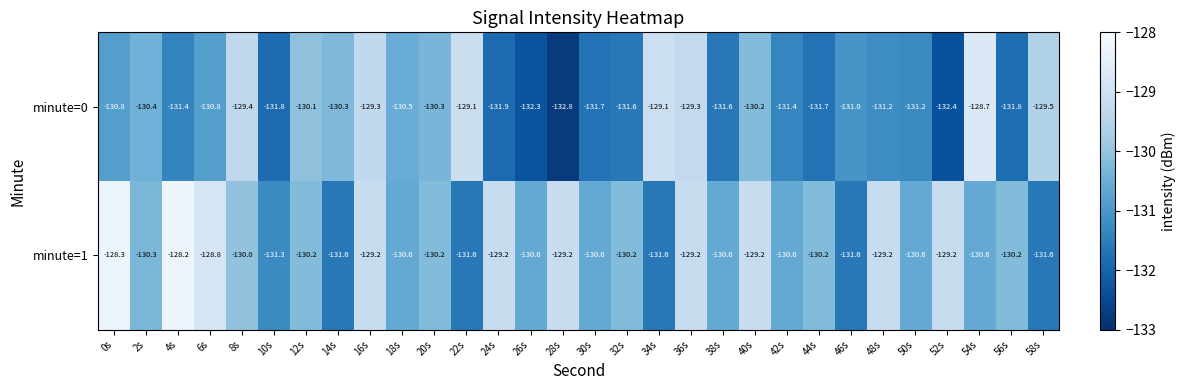

What is the maximum value shown in the chart?

-128.2